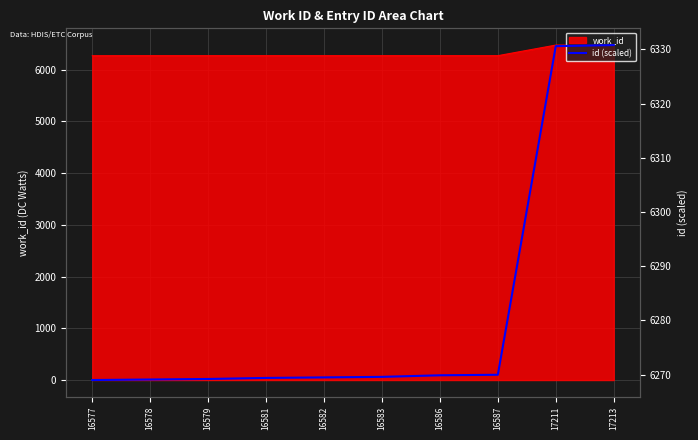

What is the value of the 3rd point from the left?

6269.2